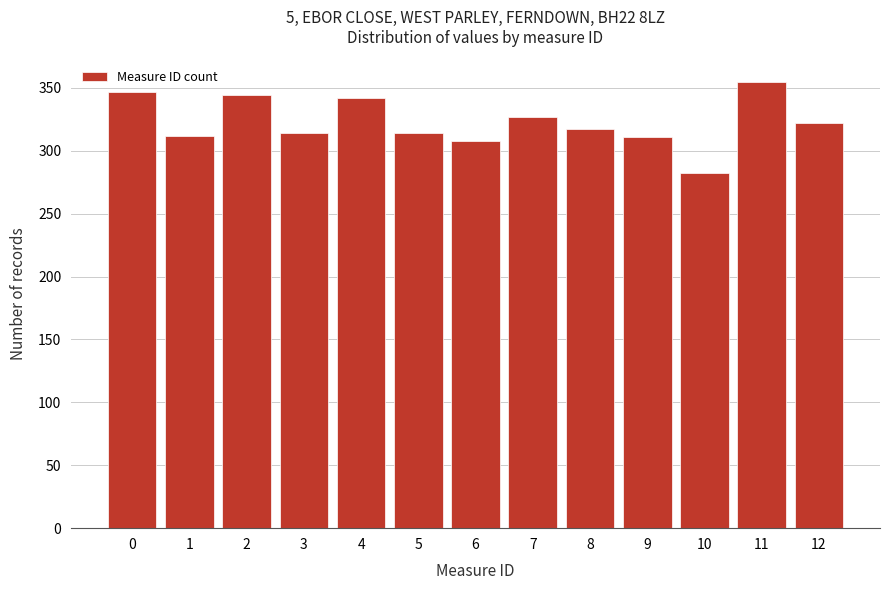

What is the difference between the maximum and minimum values?

73